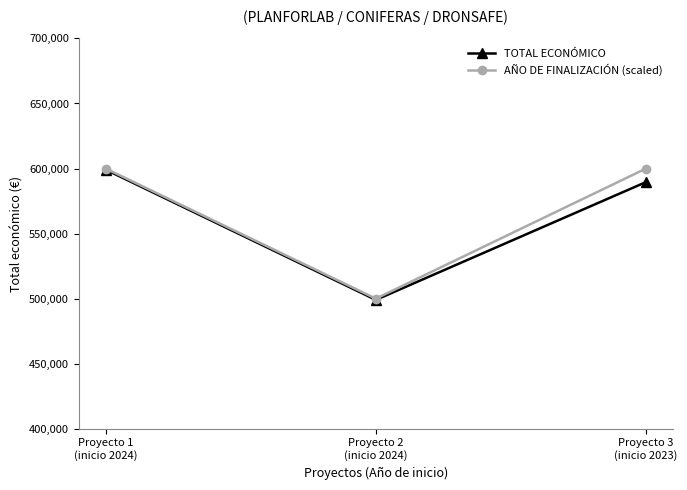

At which label does TOTAL ECONÓMICO reach its peak?

Proyecto 1
(inicio 2024)